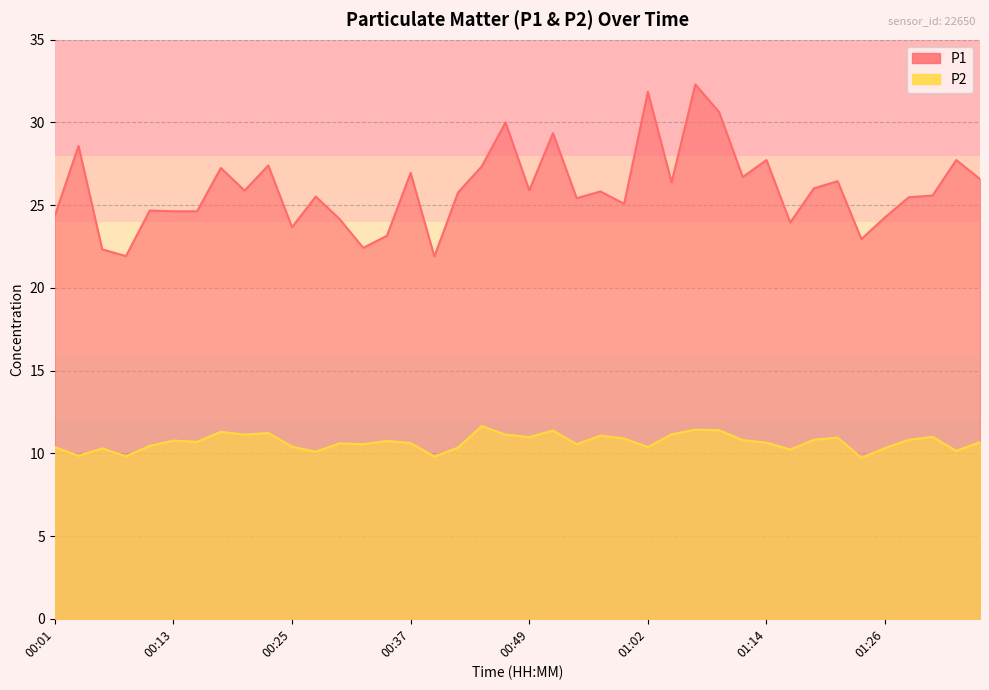

At which label does P2 reach its peak?

00:45